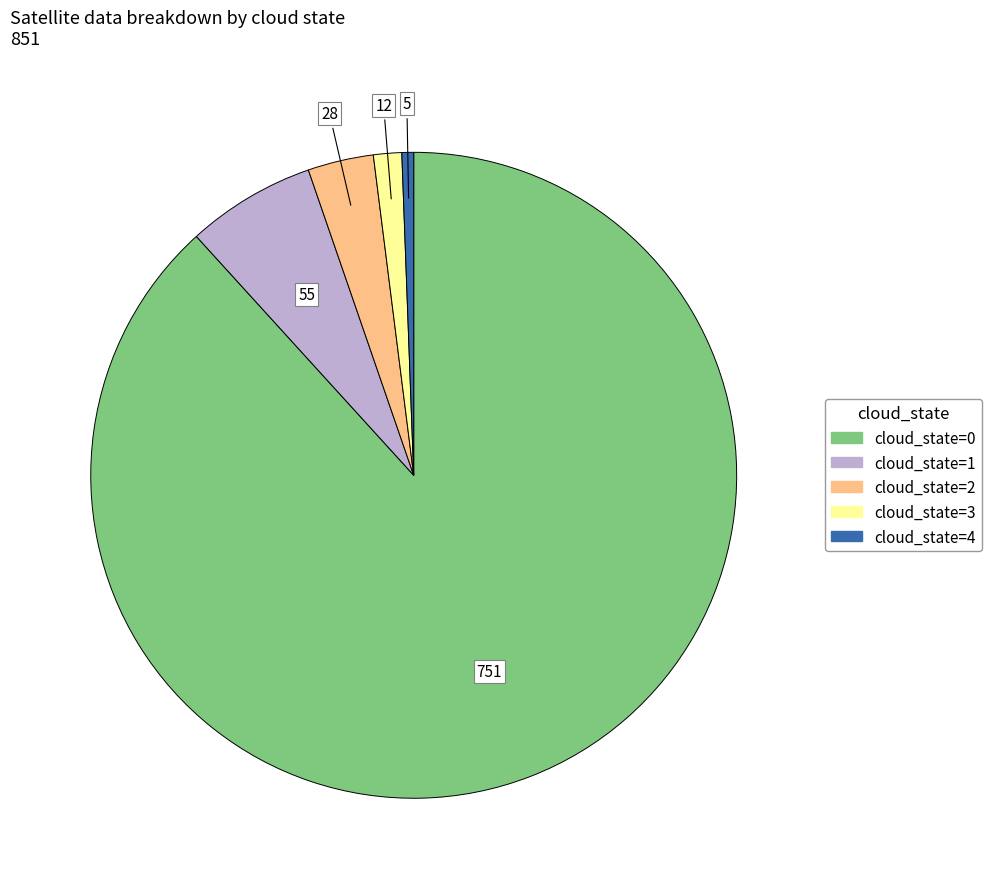

Rank the categories by value from lowest to highest.

cloud_state=4, cloud_state=3, cloud_state=2, cloud_state=1, cloud_state=0